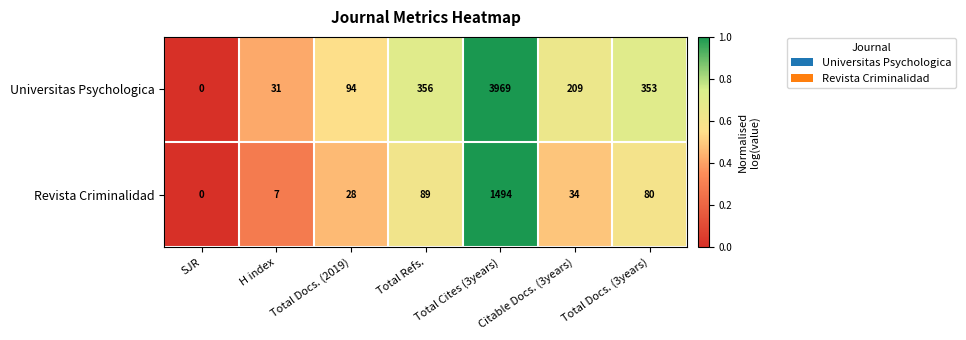

What is the difference between the maximum and minimum values in the Revista Criminalidad series?

1494